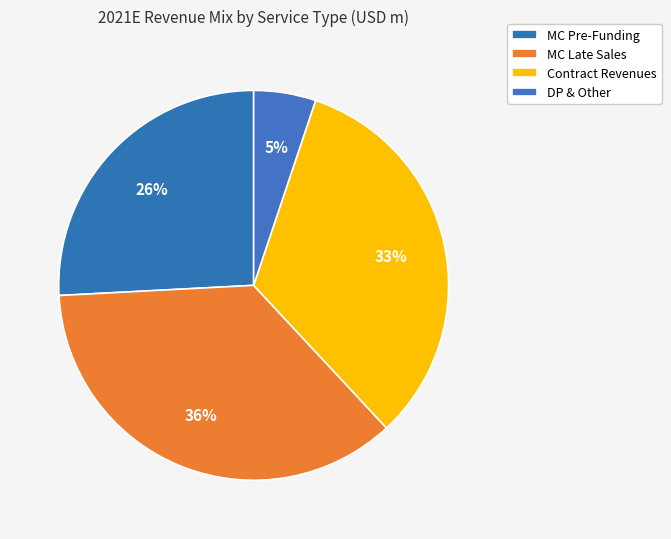

What is the largest slice in the pie chart?

MC Late Sales